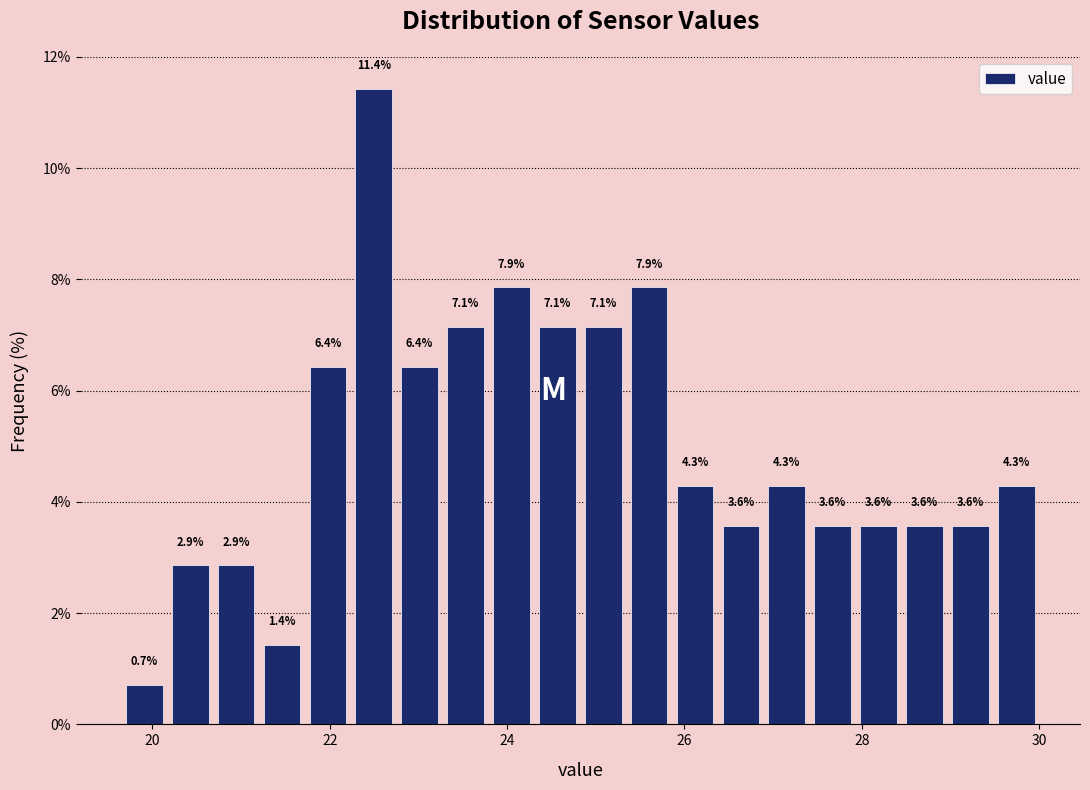

Read against the x-axis, roughly where is the centre of the tallest bar?

22.4